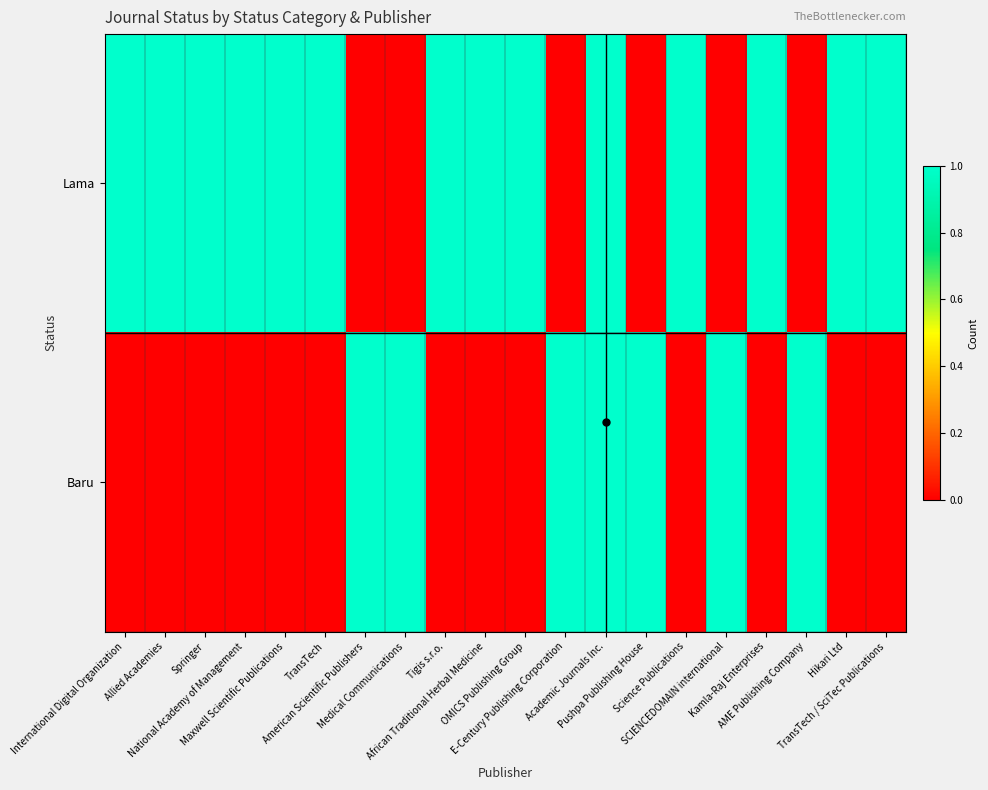

Which series has the largest total across all categories?

Lama